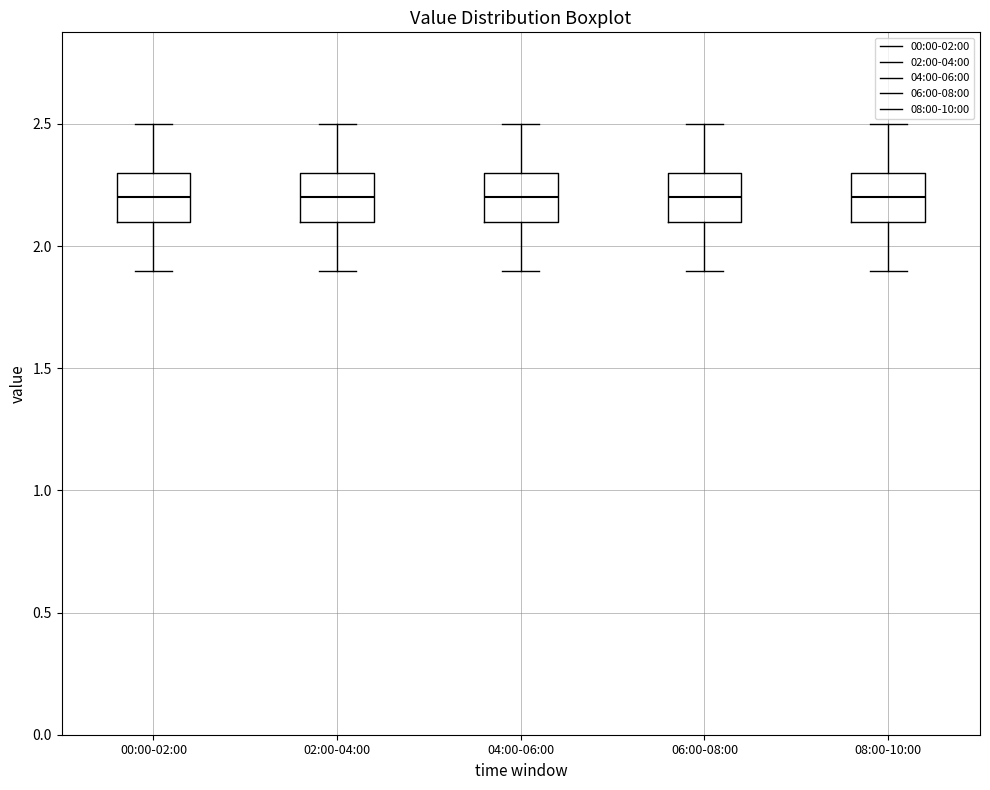

Reading left to right, transcribe this box plot: for each box, give where its median line is, the range the box spans, and where its two whiskers end, as read against the y-axis. The values are not printed on the chart, so give them approximately, as read against the axis.

00:00-02:00: median 2.2, box 2.1 to 2.3, whiskers 1.9 to 2.5
02:00-04:00: median 2.2, box 2.1 to 2.3, whiskers 1.9 to 2.5
04:00-06:00: median 2.2, box 2.1 to 2.3, whiskers 1.9 to 2.5
06:00-08:00: median 2.2, box 2.1 to 2.3, whiskers 1.9 to 2.5
08:00-10:00: median 2.2, box 2.1 to 2.3, whiskers 1.9 to 2.5